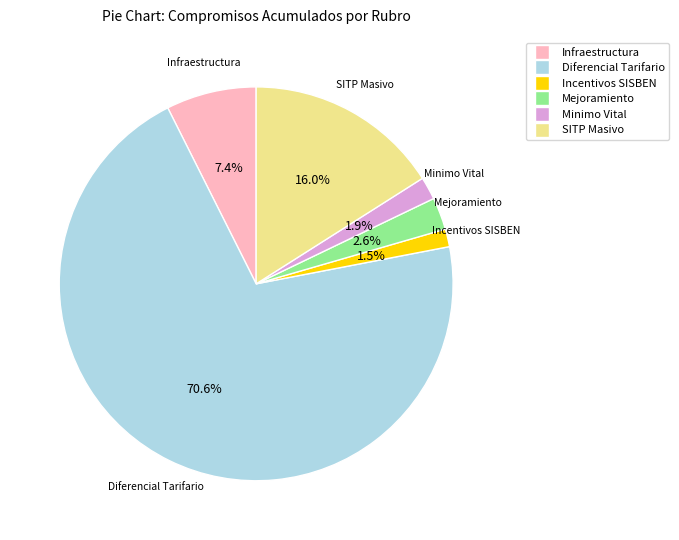

Does any single category account for the majority?

Yes